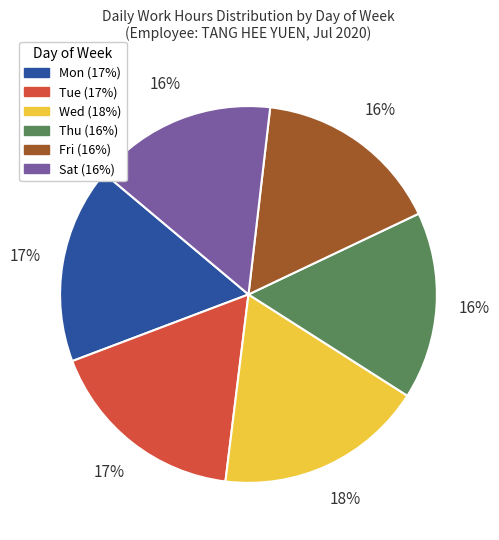

Do Wed and Thu together represent more than half of the pie?

No